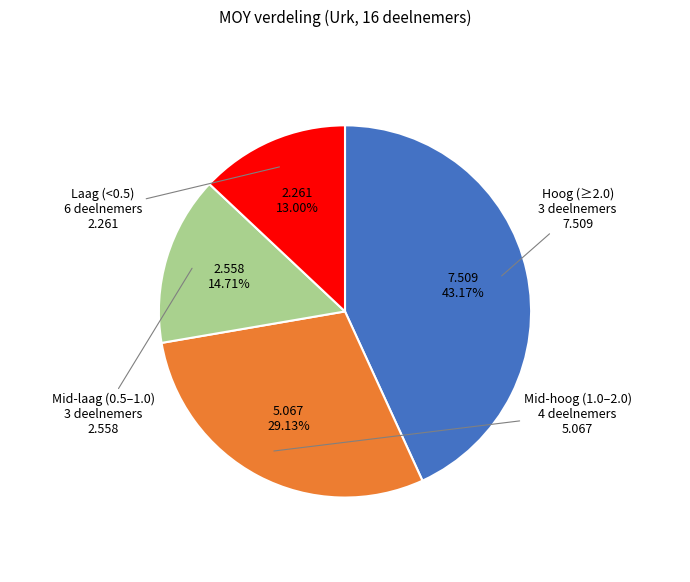

Does any single category account for the majority?

No